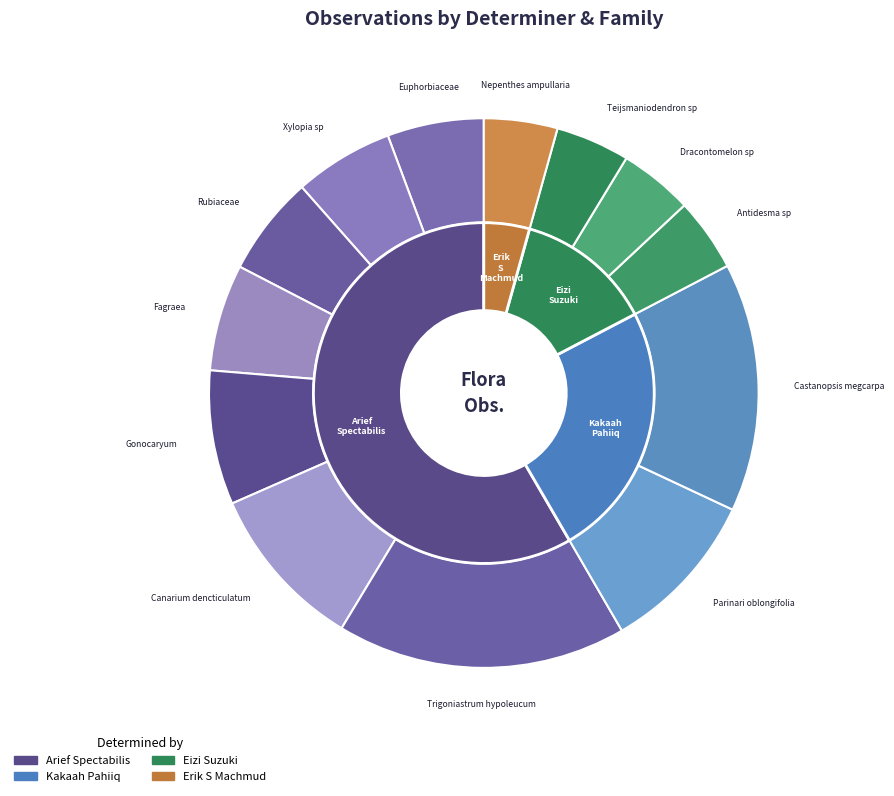

What is the change in value from Kakaah Pahiiq to Eizi Suzuki?

-1203